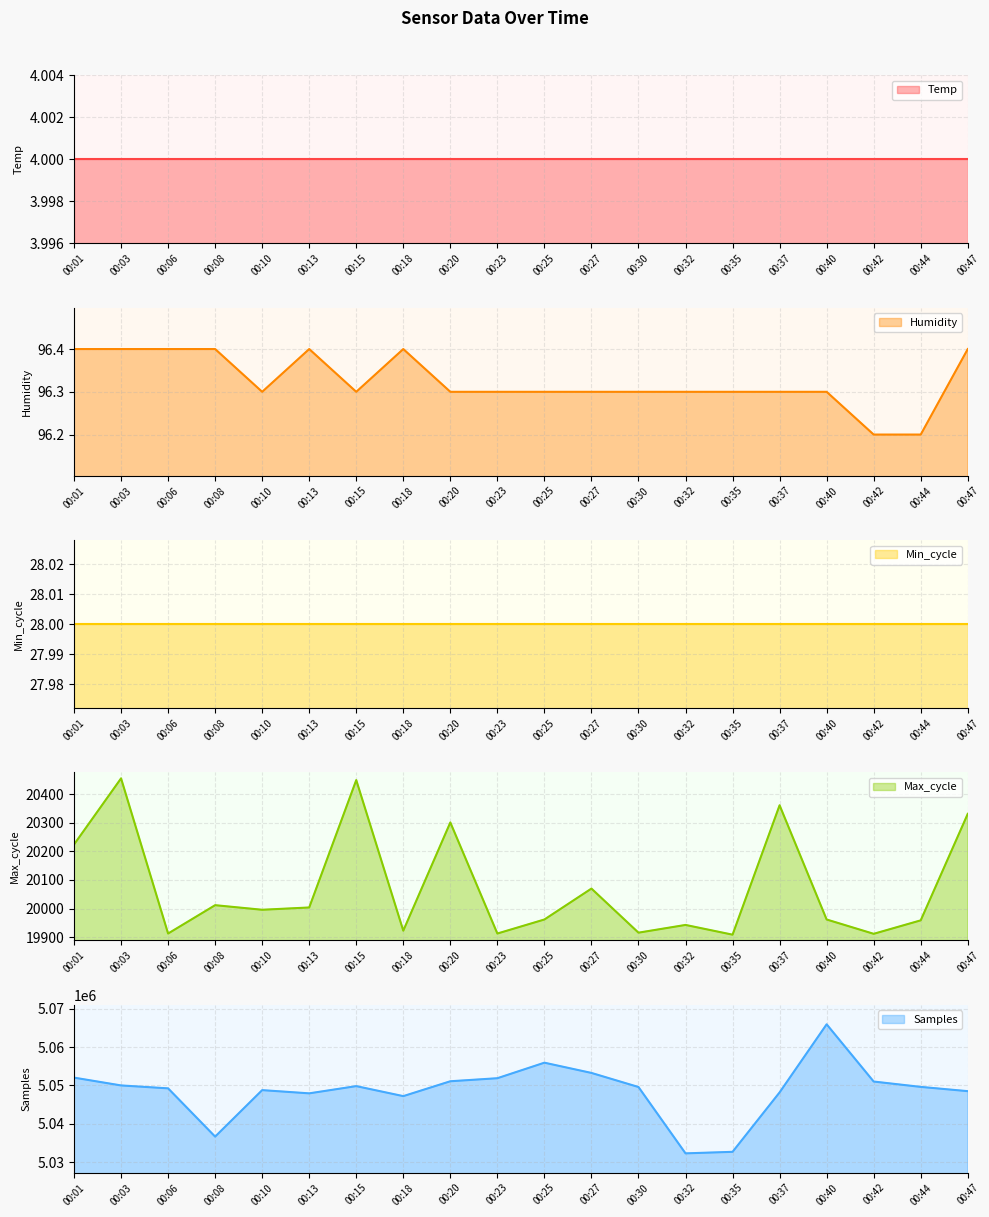

What is the difference between the maximum and minimum values in the Samples series?

33576